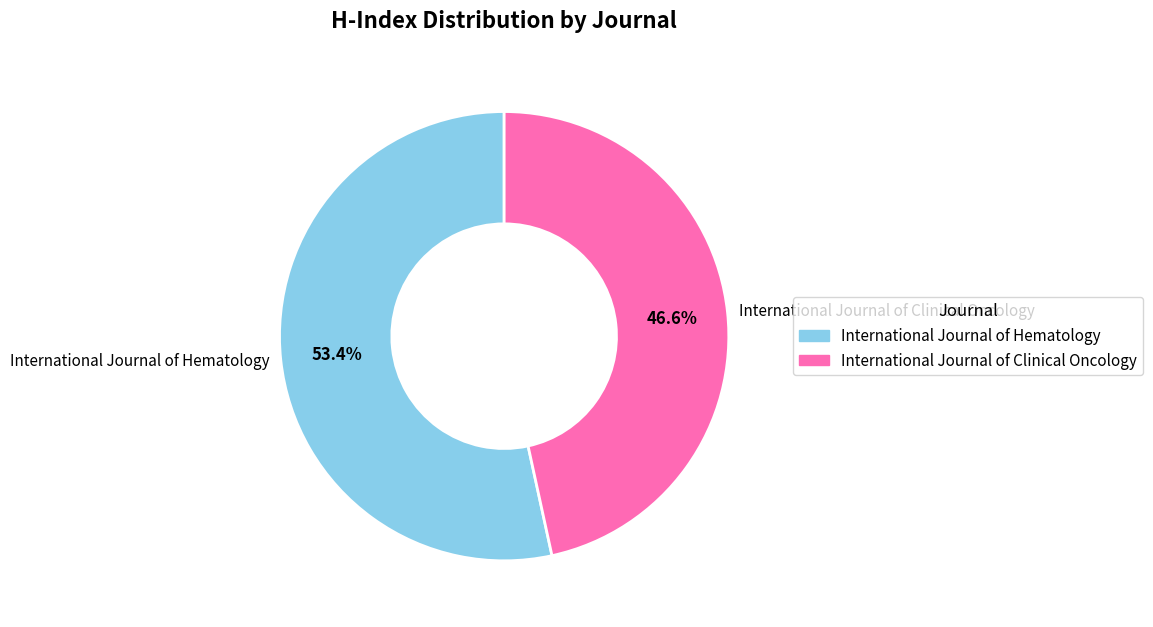

Is it true that International Journal of Hematology is 62% of the pie?

False